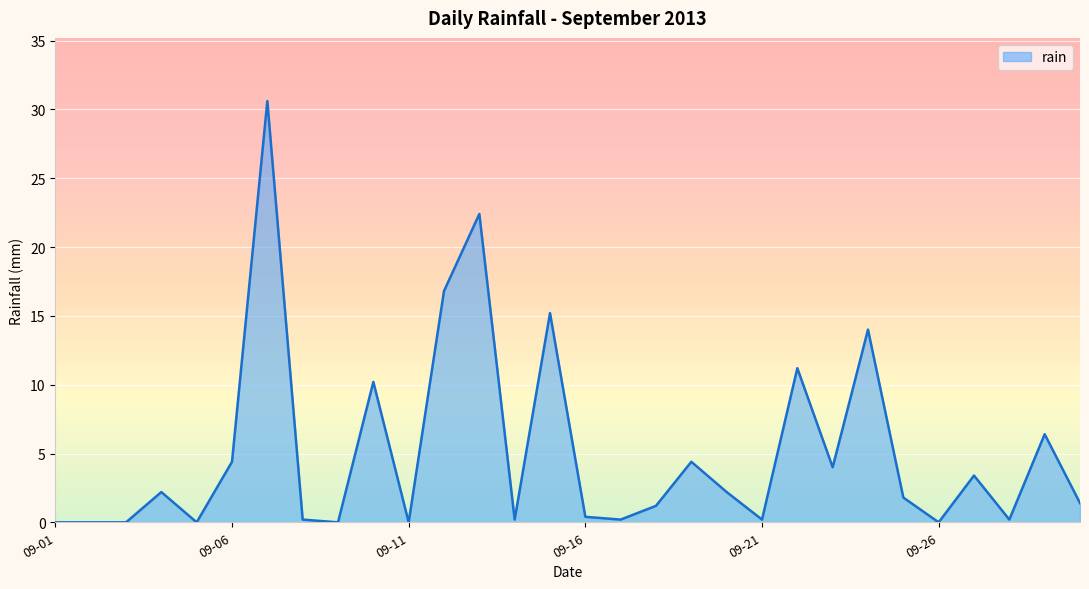

What is the maximum value shown in the chart?

30.6